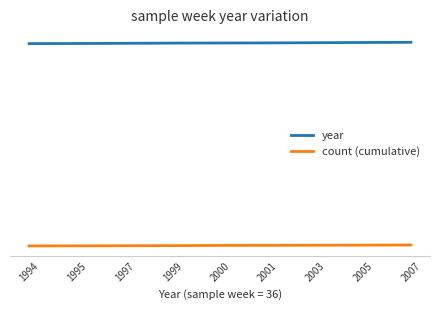

Does the chart display data point markers on the line(s)?

No